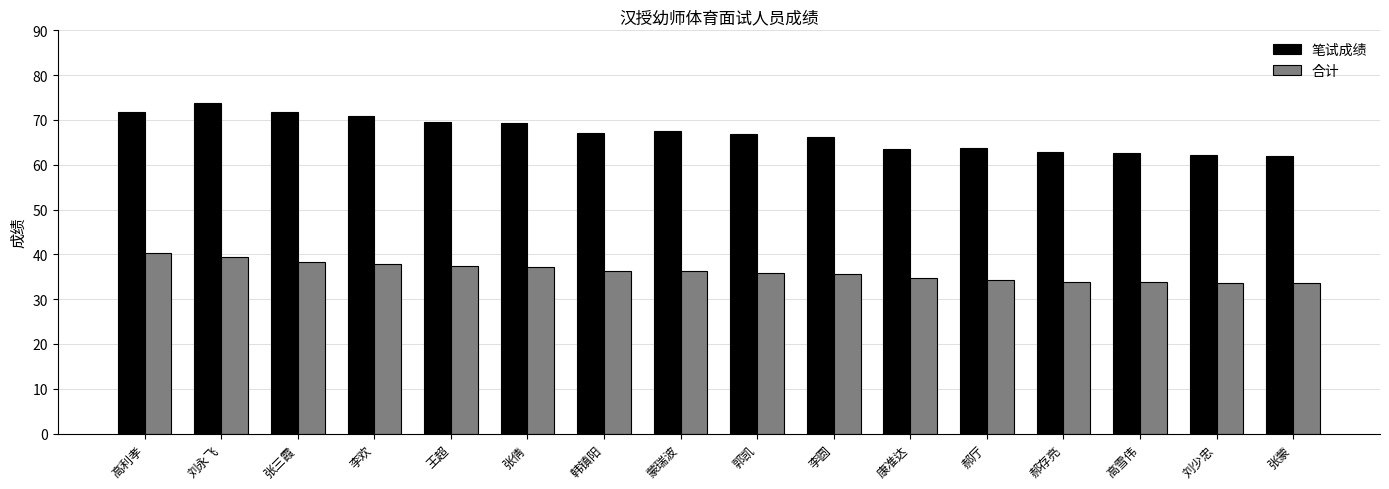

List the series in order of their overall mean, highest first.

笔试成绩, 合计